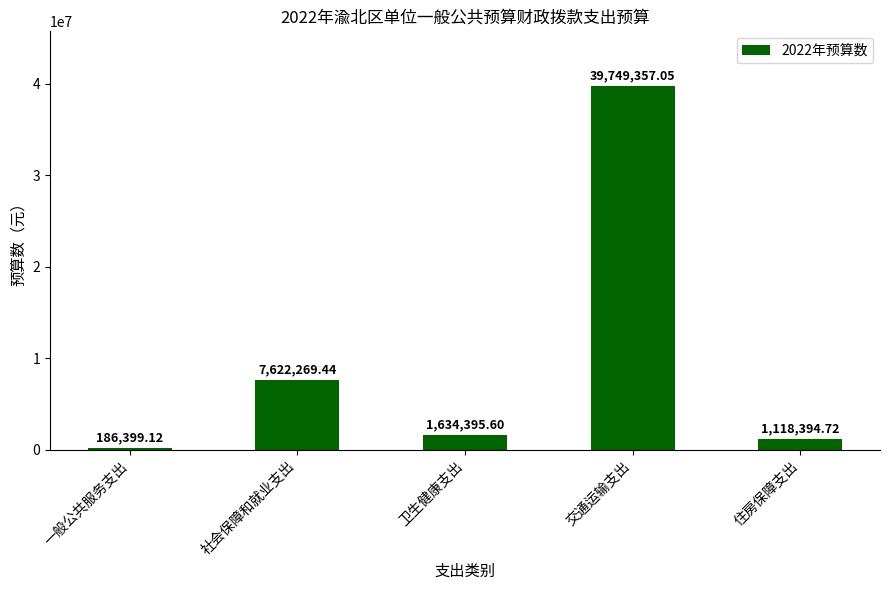

Which has a higher value, 社会保障和就业支出 or 住房保障支出?

社会保障和就业支出